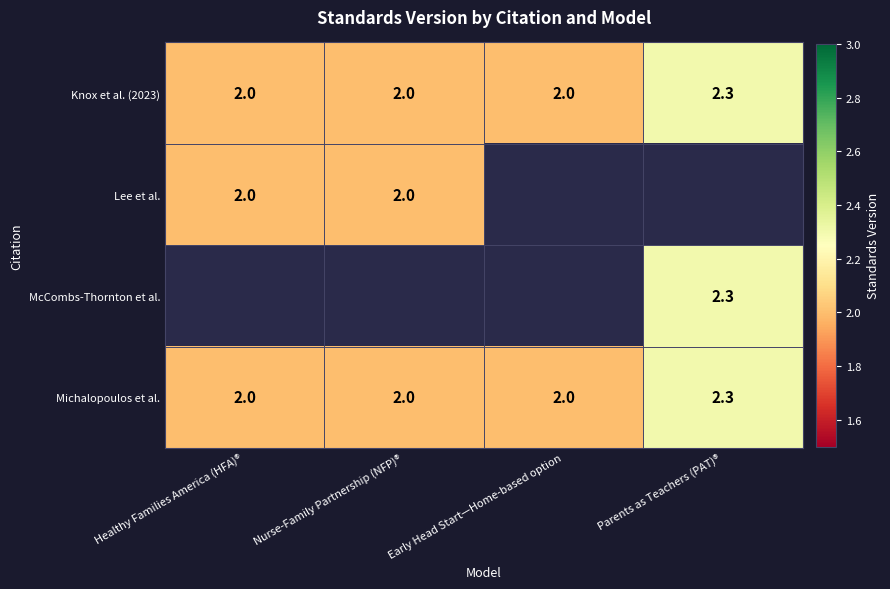

How many Knox et al. (2023) values are between 2 and 3?

4